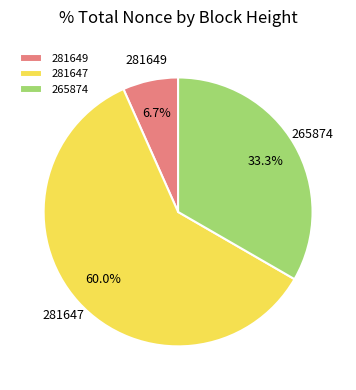

Between 265874 and 281647, which is larger?

281647